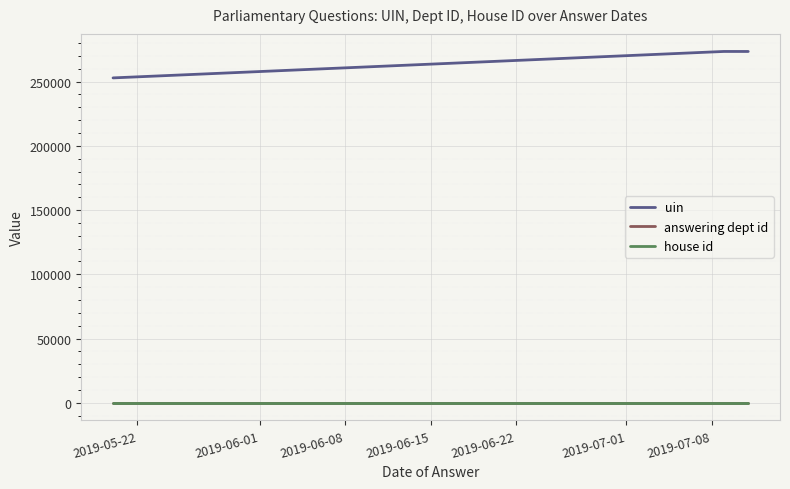

Which series has the largest total across all categories?

uin